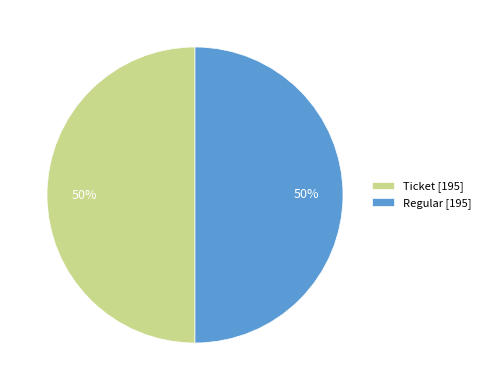

The Ticket [195] slice represents 50% of the pie. True or false?

True